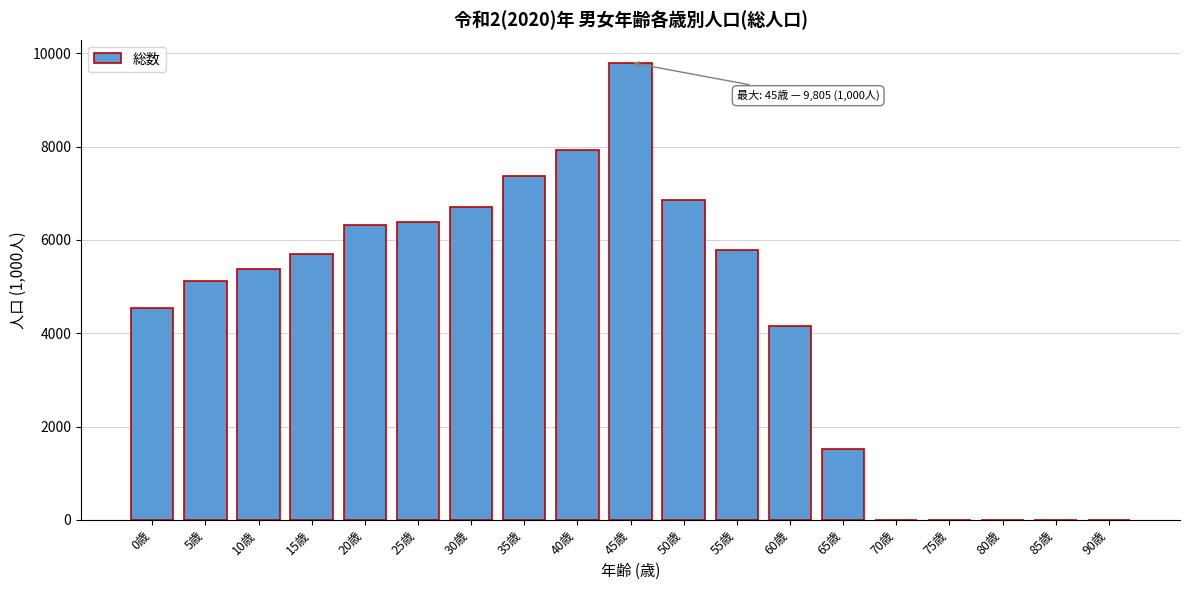

Reading left to right, what are all the values shown in this chart?

0歳=4541.4	5歳=5114.2	10歳=5376.1	15歳=5706.3	20歳=6320.0	25歳=6384.2	30歳=6713.8	35歳=7381.3	40歳=7936.3	45歳=9804.6	50歳=6864.6	55歳=5781.9	60歳=4159.9	65歳=1527.5	70歳=0.0	75歳=0.0	80歳=0.0	85歳=0.0	90歳=0.0